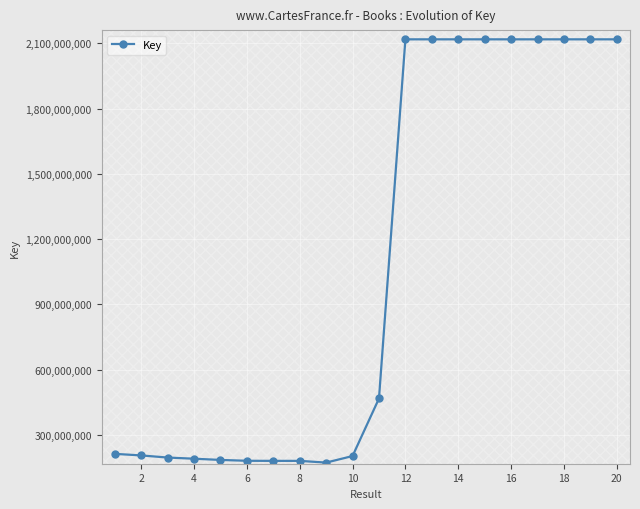

What is the difference between the maximum and minimum values?

1944714284